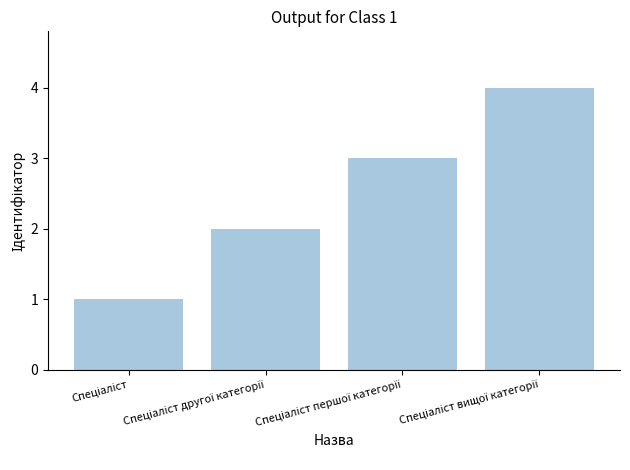

Count the number of data series in this chart.

1